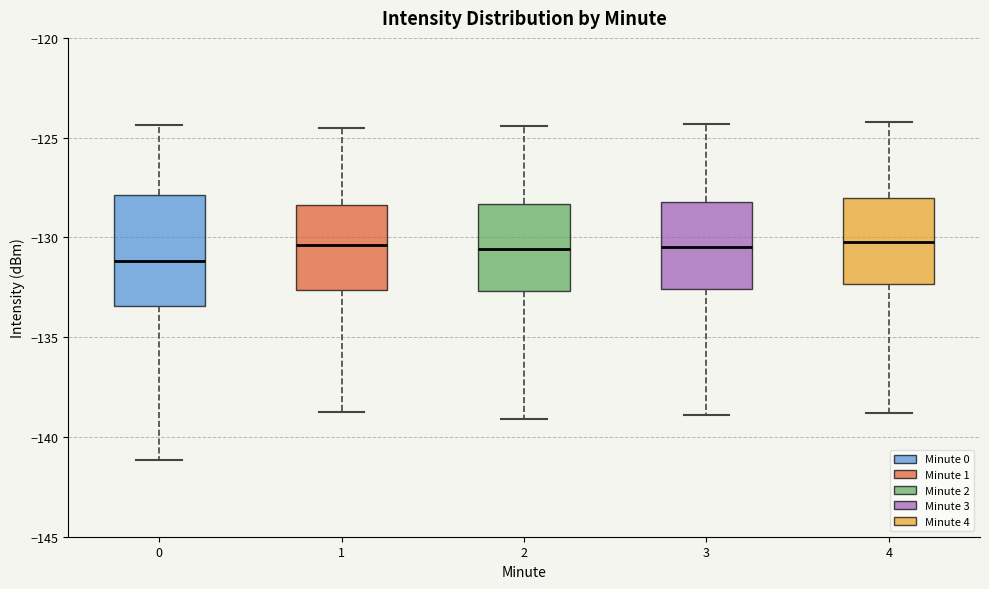

Where does the median line of the box at x = 3 sit on the y-axis? The values are not printed on the chart, so give them approximately, as read against the axis.

-130.5